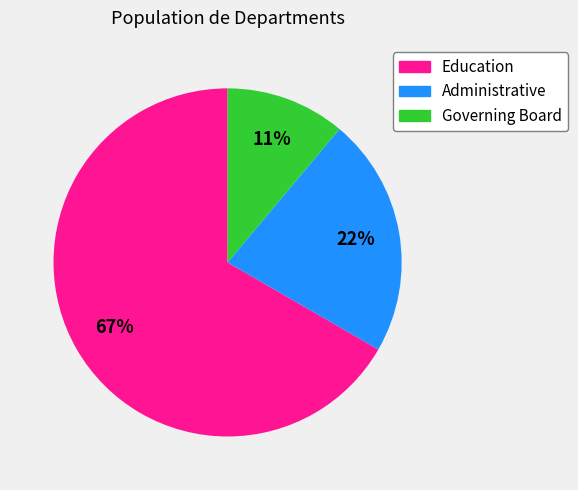

How many segments does this pie chart have?

3